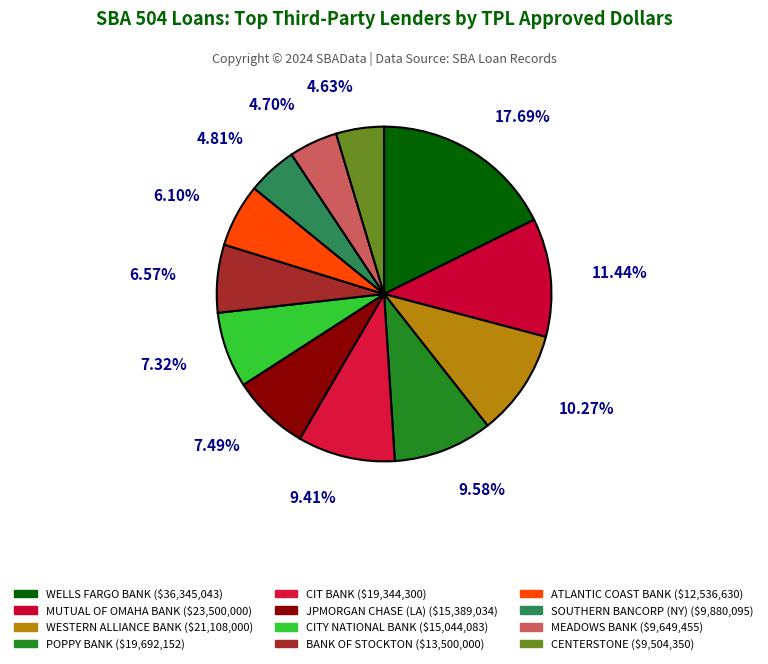

Does WELLS FARGO BANK account for over 50% of the chart?

No